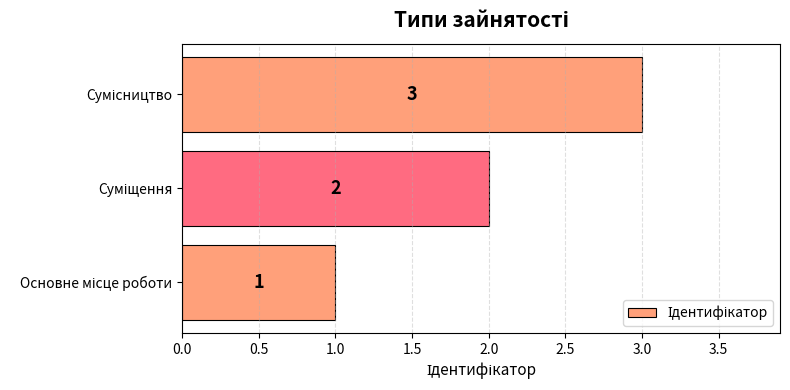

How many values are below 2?

1